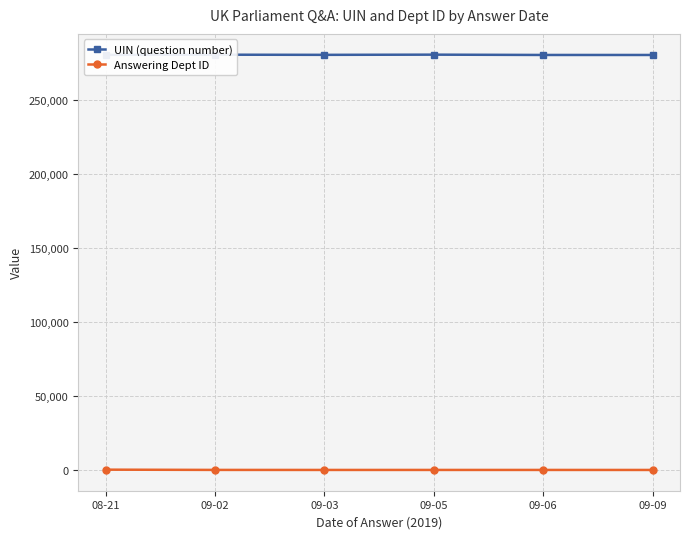

What is the label of the 4th point from the left?

09-05